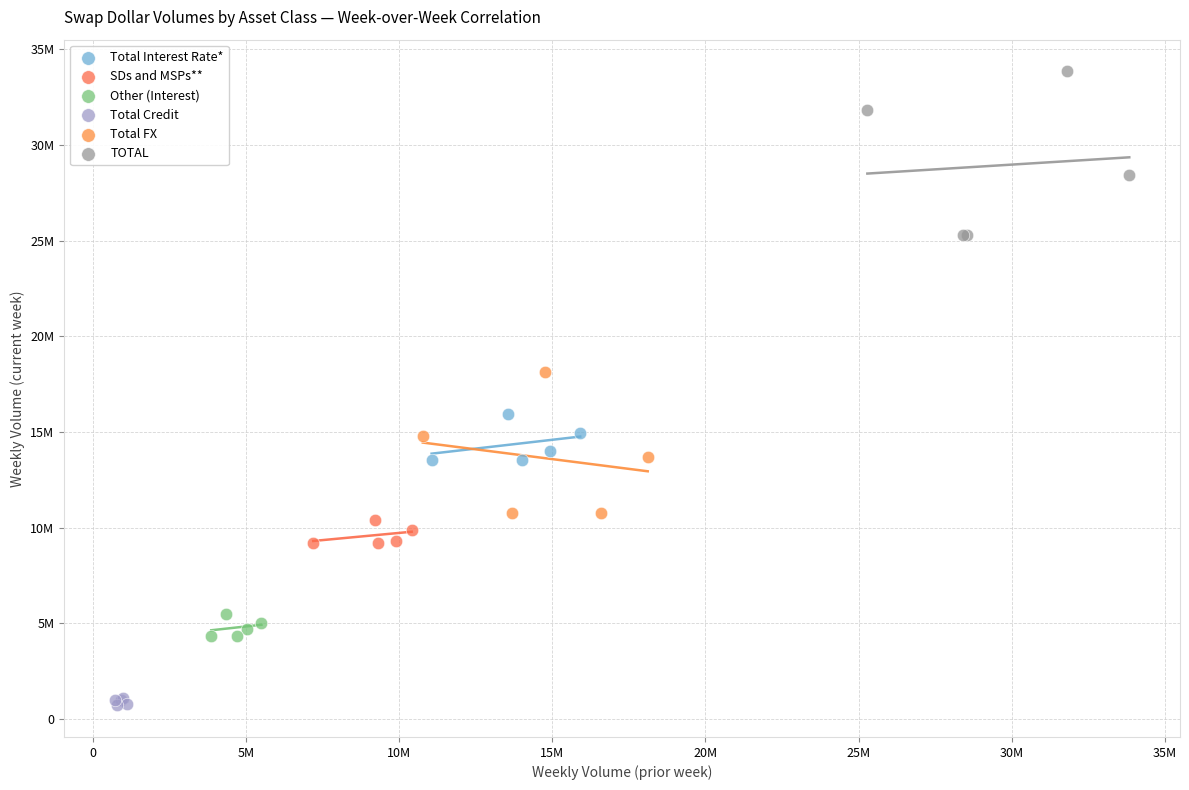

What are all the series names shown in the legend?

Total Interest Rate*, SDs and MSPs**, Other (Interest), Total Credit, Total FX, TOTAL